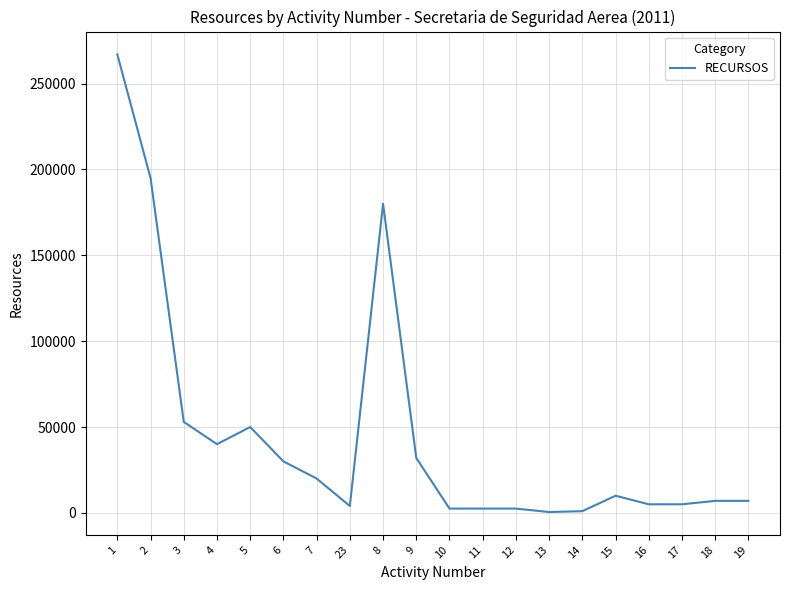

Where does the data first go above 10000?

1